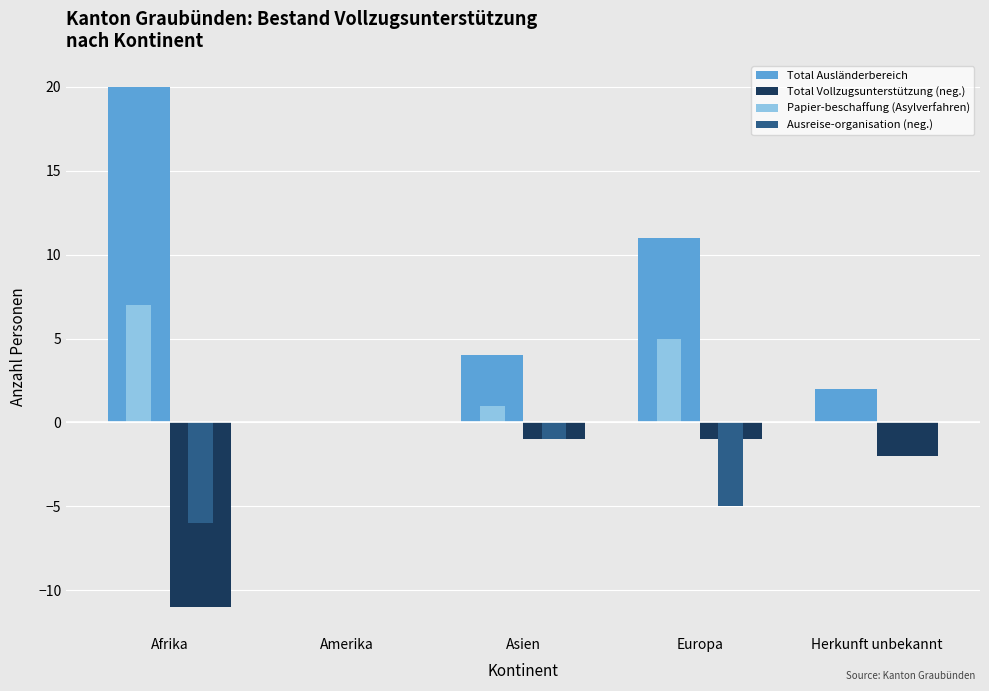

Does the chart contain stacked bars?

No